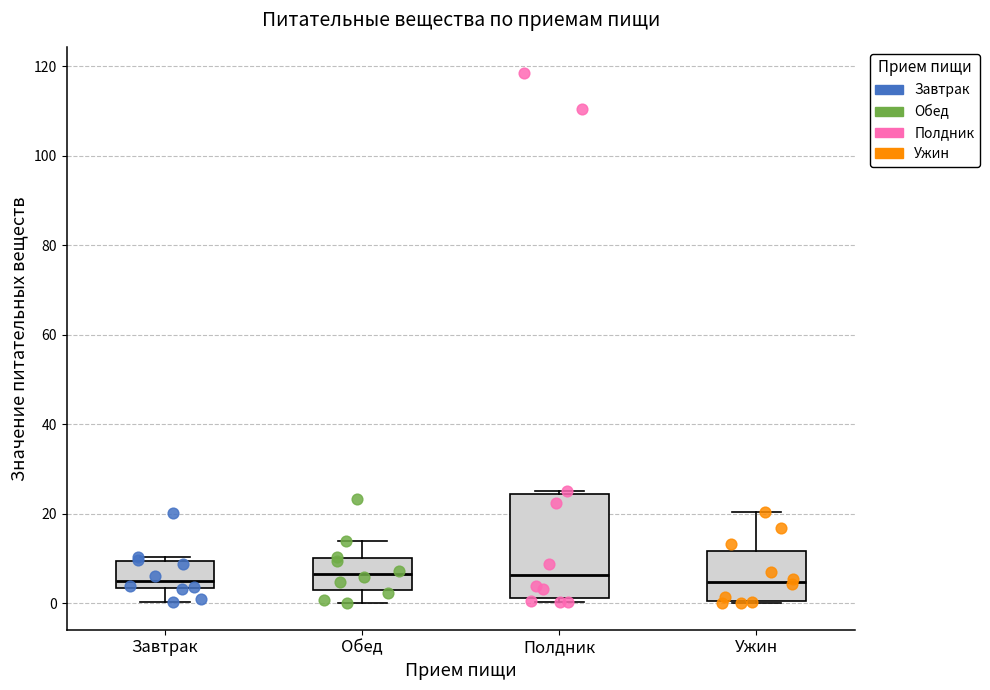

Where does the lower whisker of the box for Обед end on the y-axis? The values are not printed on the chart, so give them approximately, as read against the axis.

0